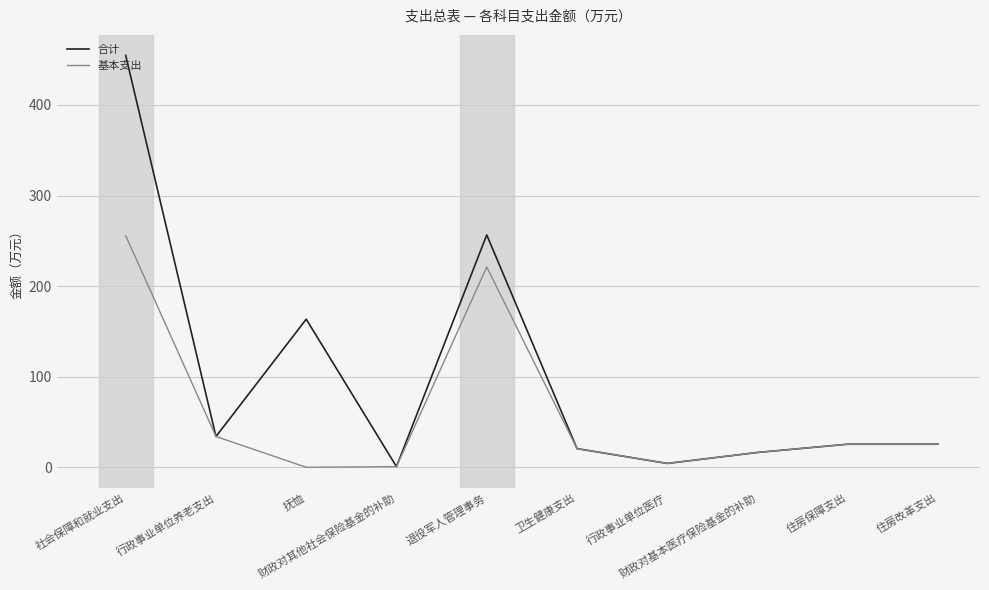

Which series has the largest range (max minus min)?

合计